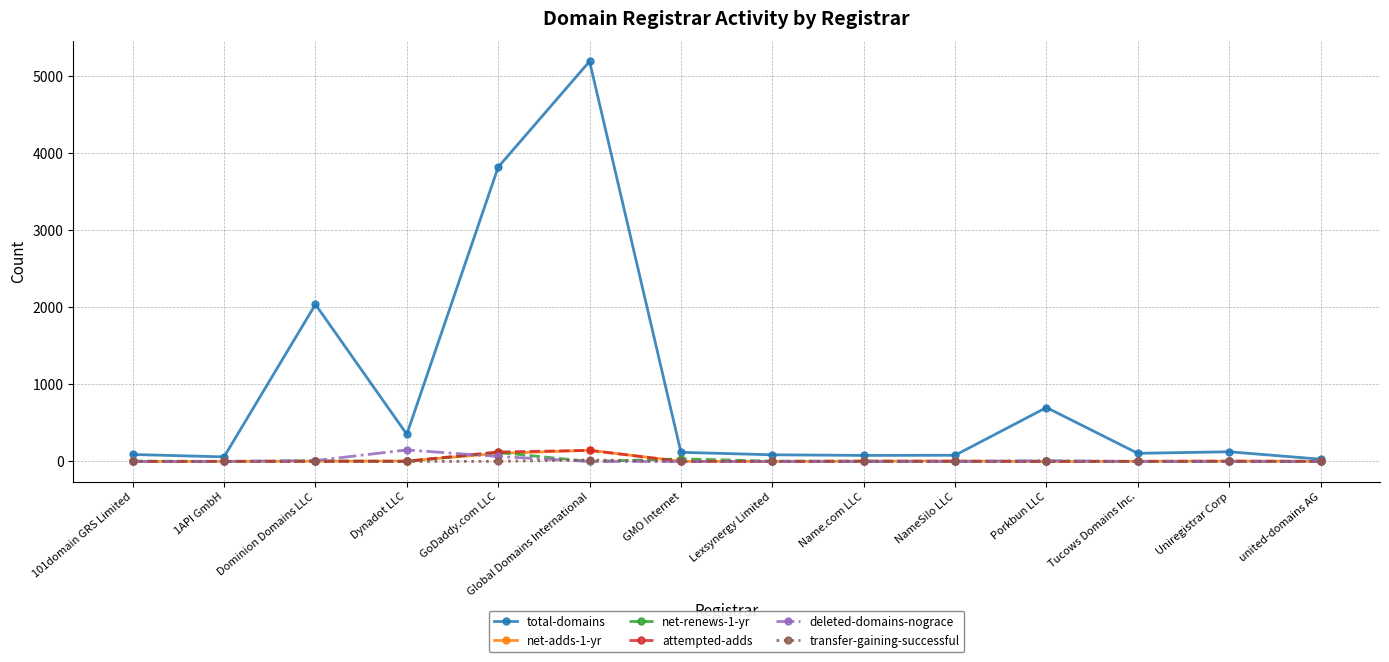

What is the difference between the second highest and minimum values in the net-adds-1-yr series?

105